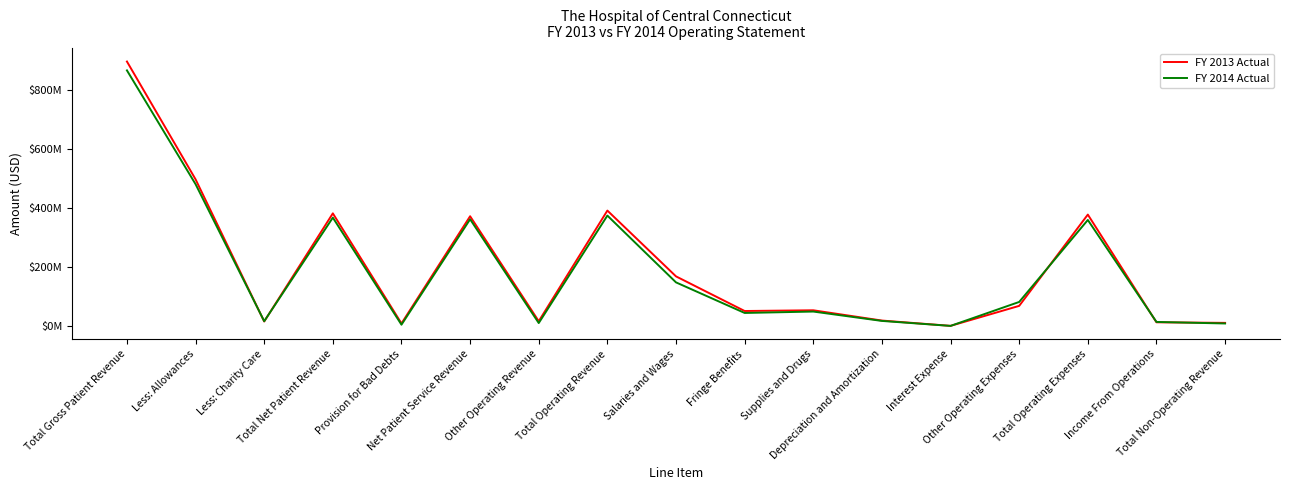

What is the difference between the maximum and minimum values in the FY 2013 Actual series?

892997671